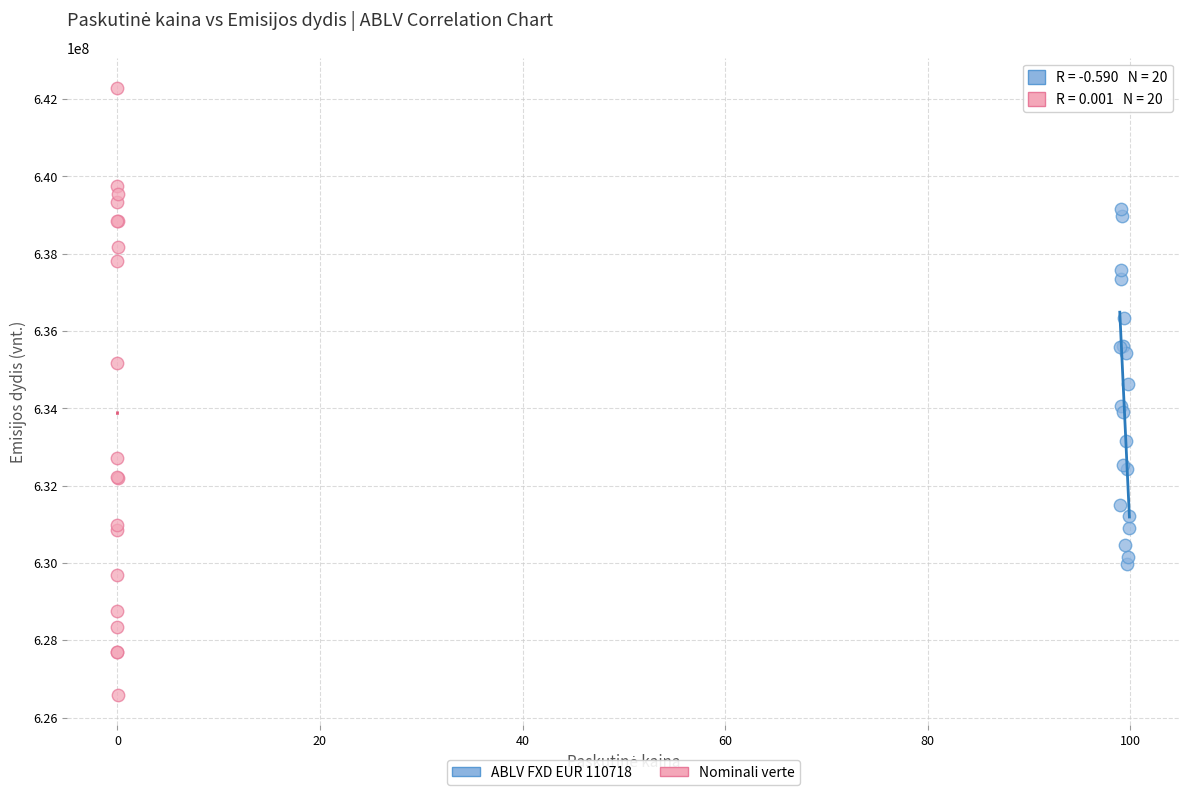

Which series has the largest Y range (max minus min)?

Nominali verte